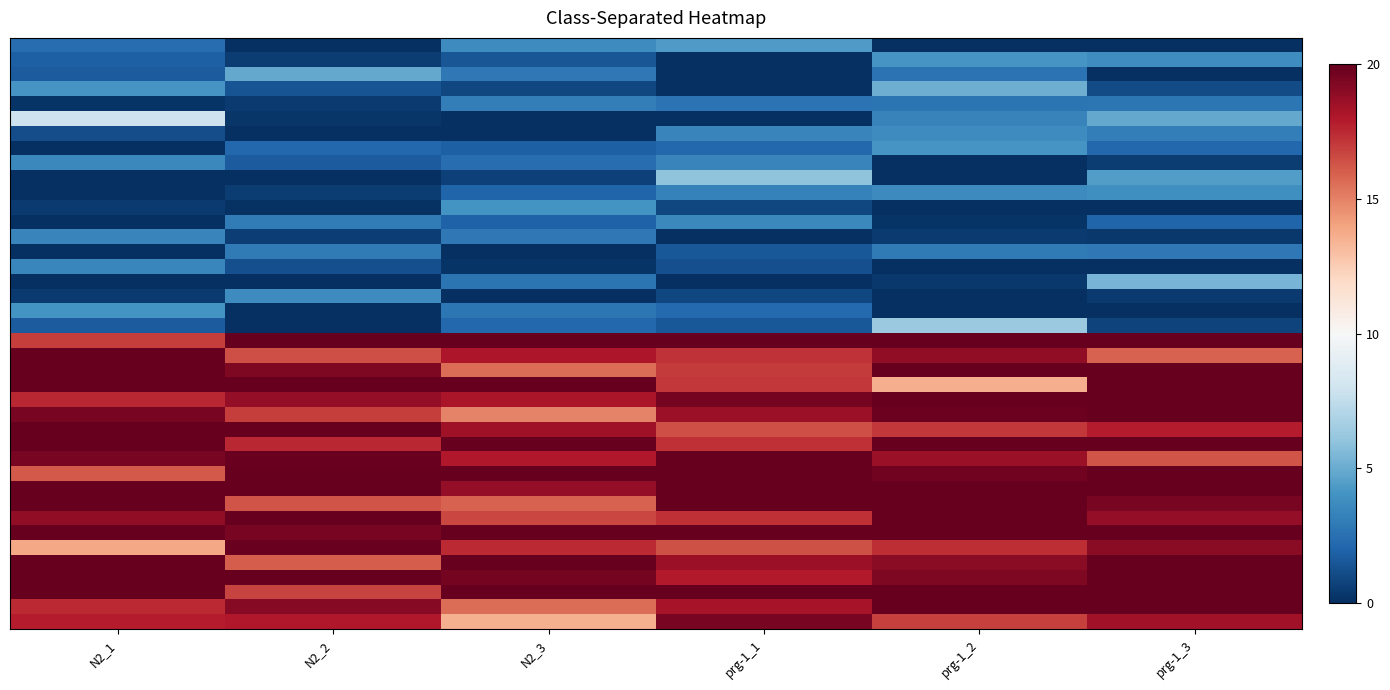

Which has a higher value, N2_1 or N2_2?

N2_1